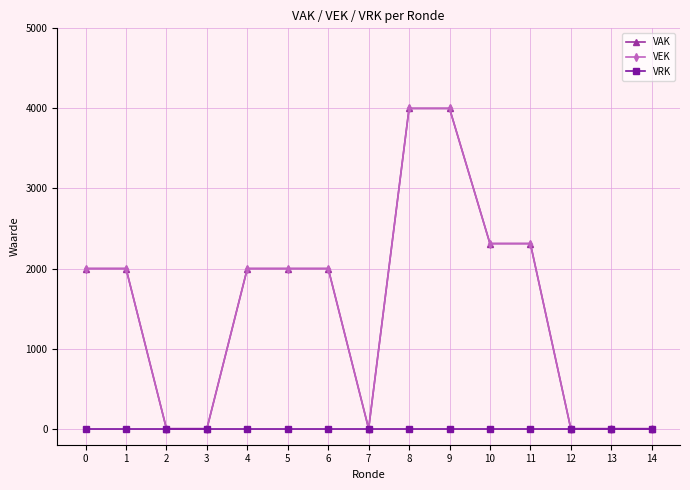

Is this an area chart (filled region under the line)?

No